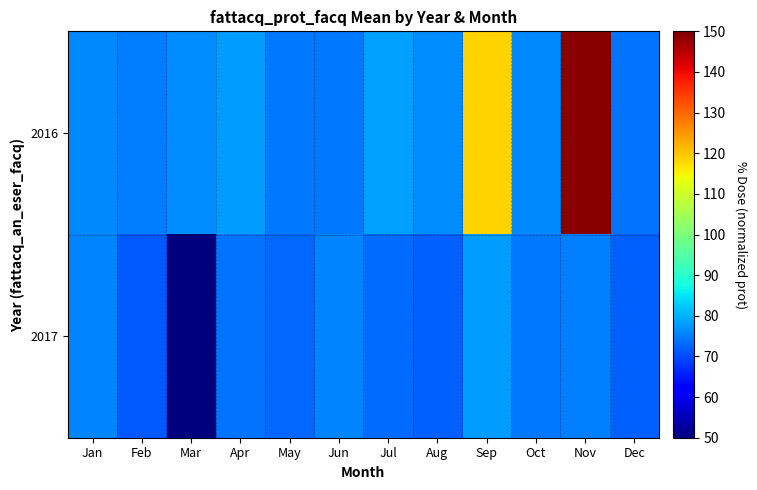

At which category is the sum across all series the highest?

Nov